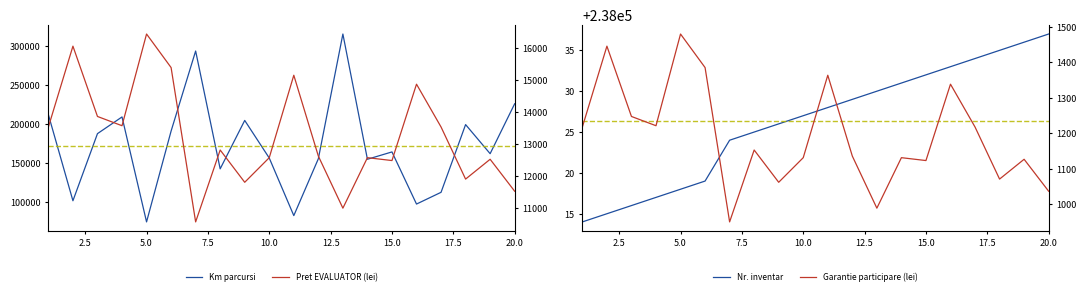

Count the number of categories in the chart.

20